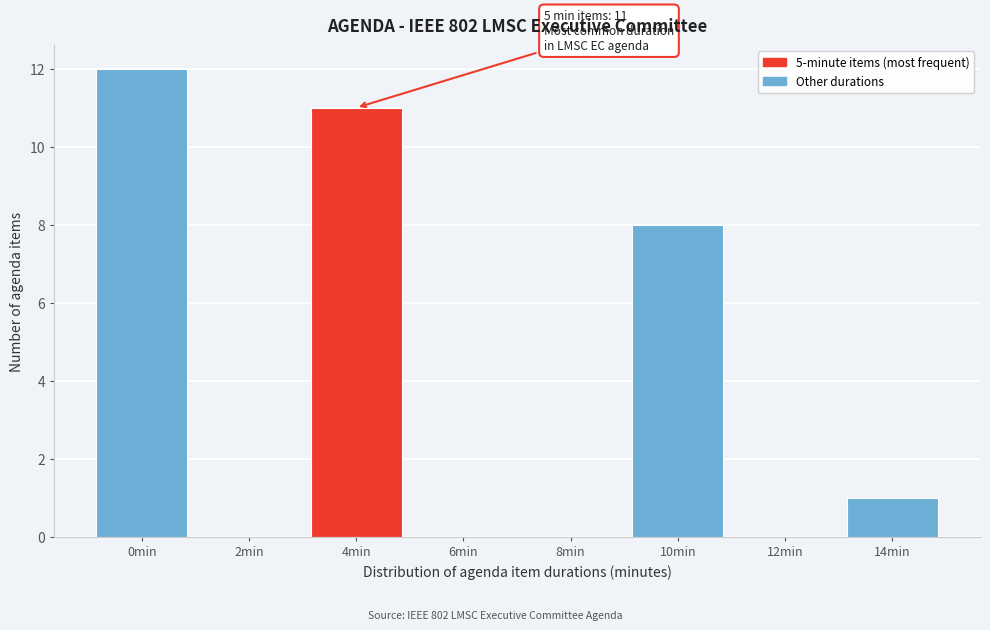

Reading right to left, transcribe all the data shown in this chart.

14min=1	12min=0	10min=8	8min=0	6min=0	4min=11	2min=0	0min=12